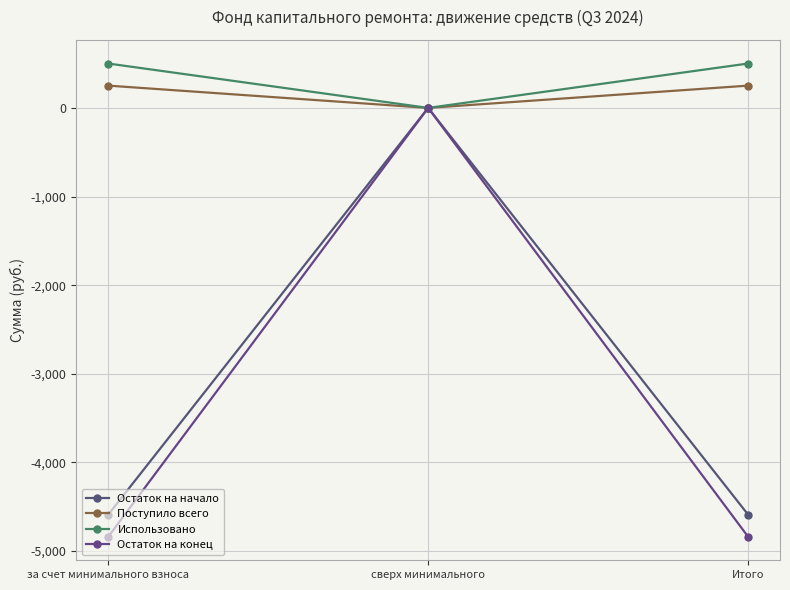

What value does the Остаток на конец series have at за счет минимального взноса?

-4836.5